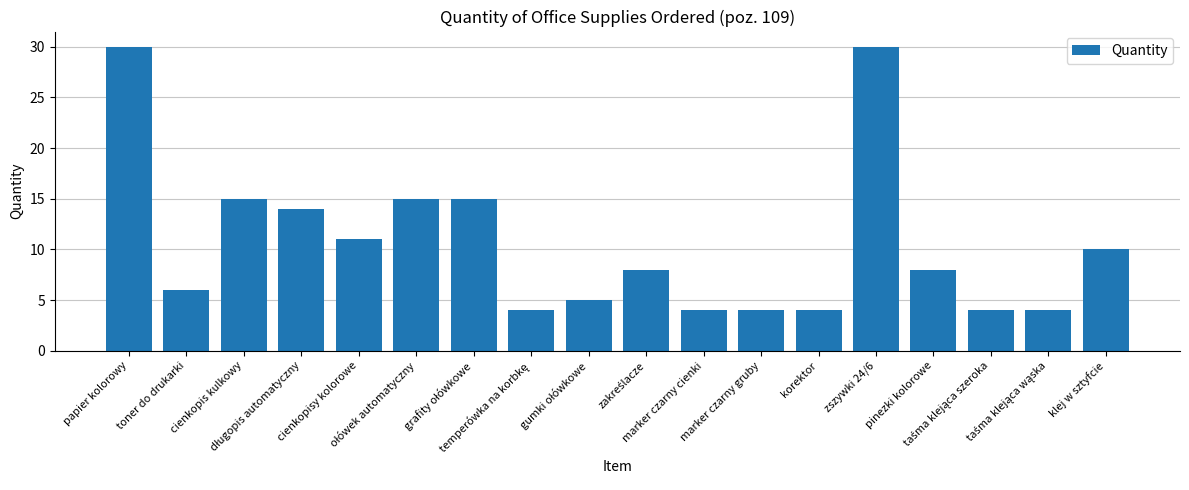

Where does the data first go above 8?

papier kolorowy